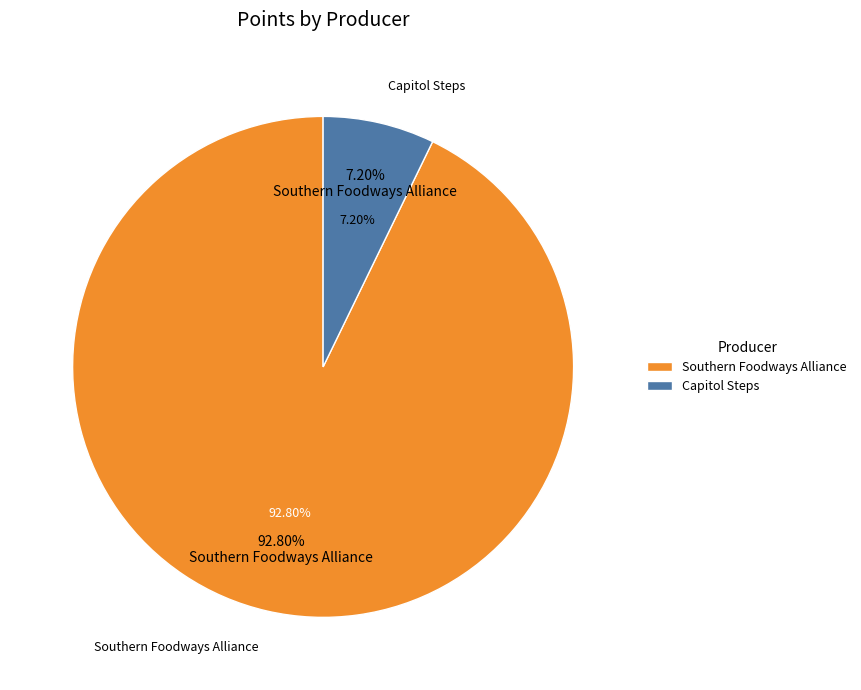

Which category accounts for the majority?

Southern Foodways Alliance